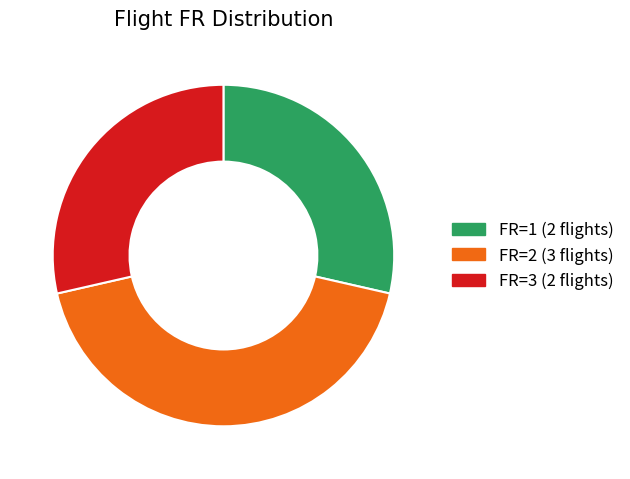

Is there any slice that represents more than half of the pie?

No